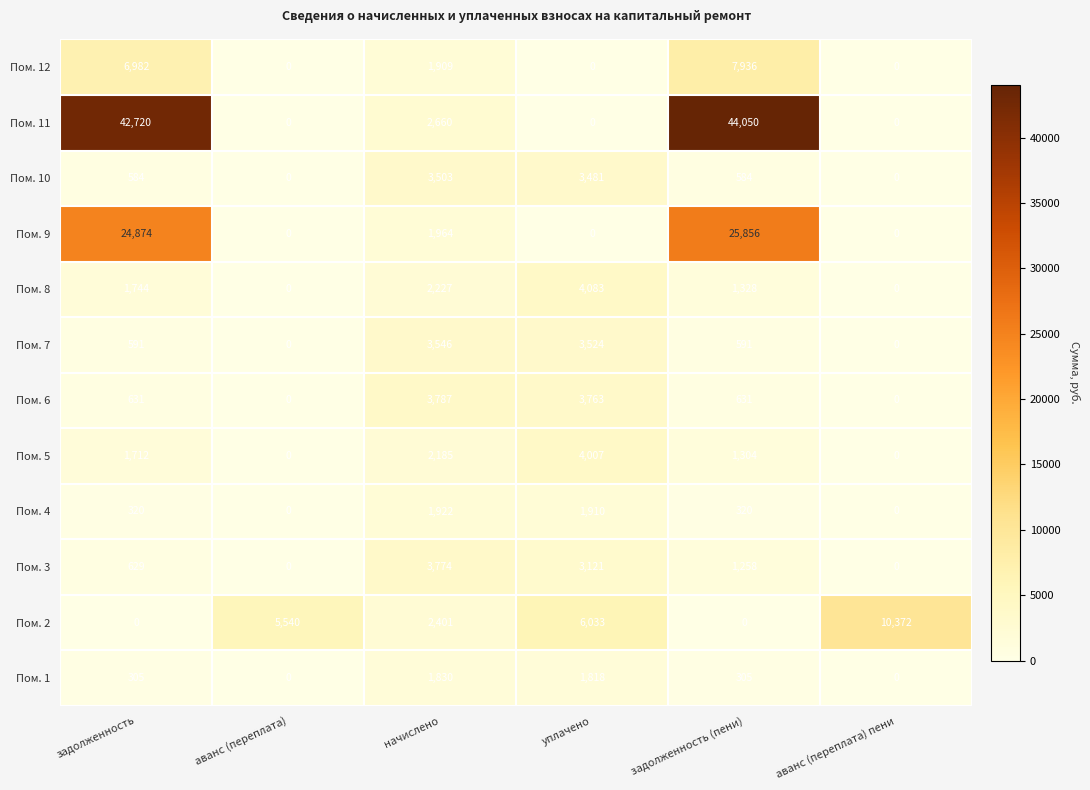

What is the sum of the Пом. 3 values at начислено and аванс (переплата)?

3774